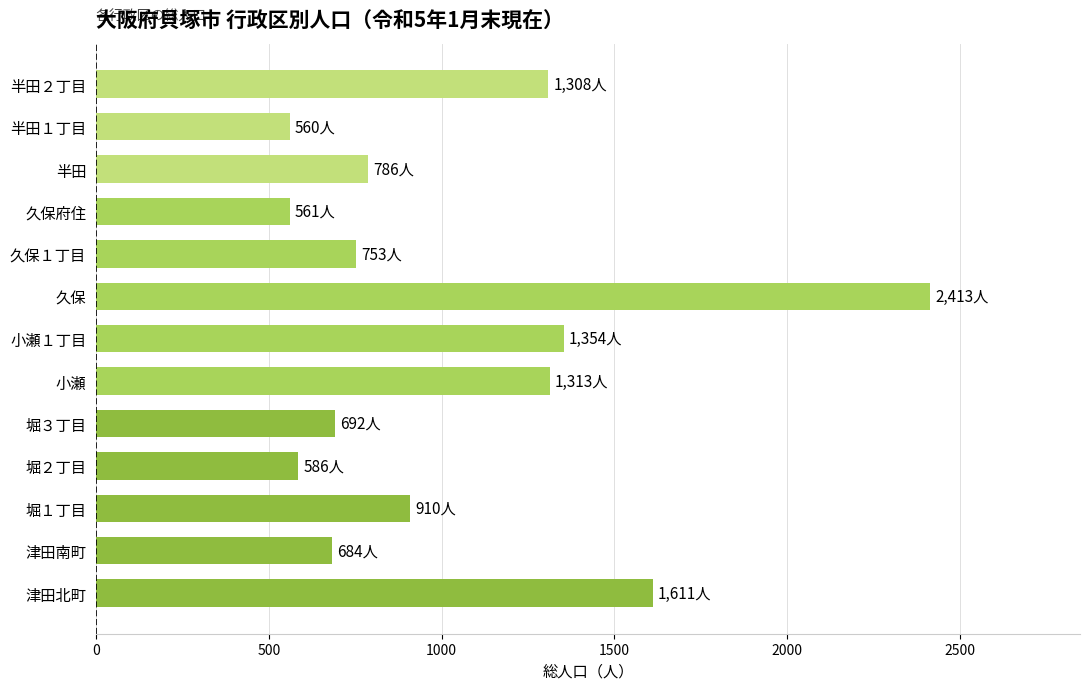

True or false: the data shows 2206 at 小瀬.

False